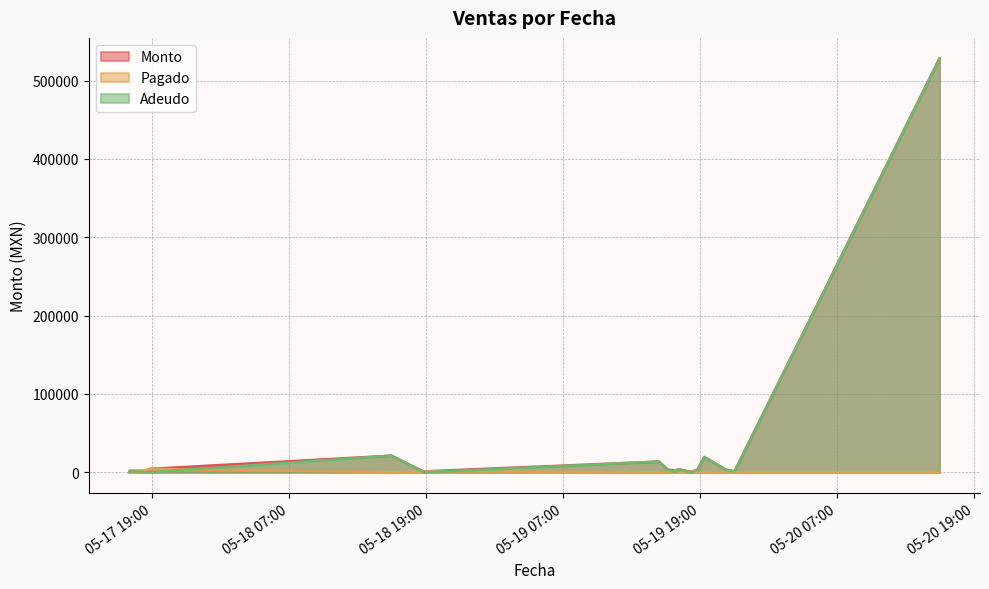

What value does the Monto series have at 2021-05-20 16:00?

528000